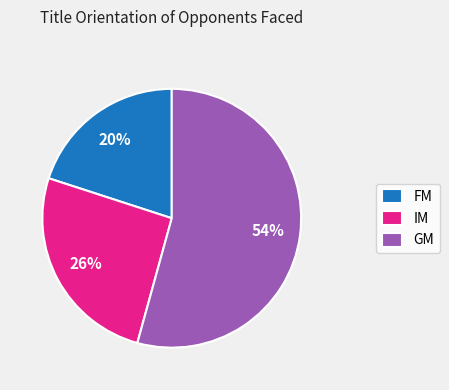

To the nearest percent, what is the average slice percentage?

33%